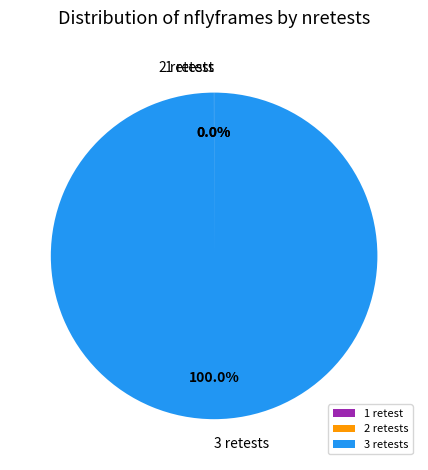

What is the largest slice in the pie chart?

3 retests